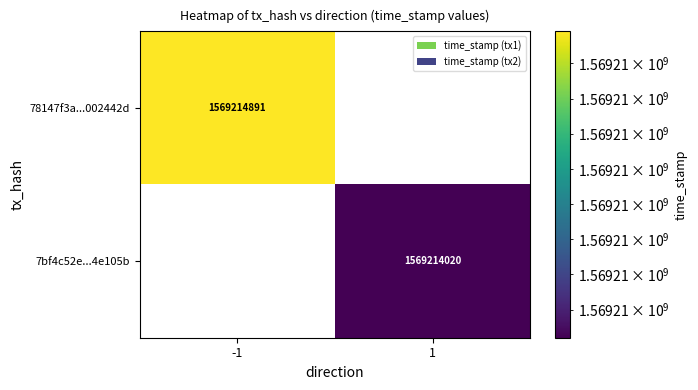

What is the spread (max minus min) of values at time_stamp?

871